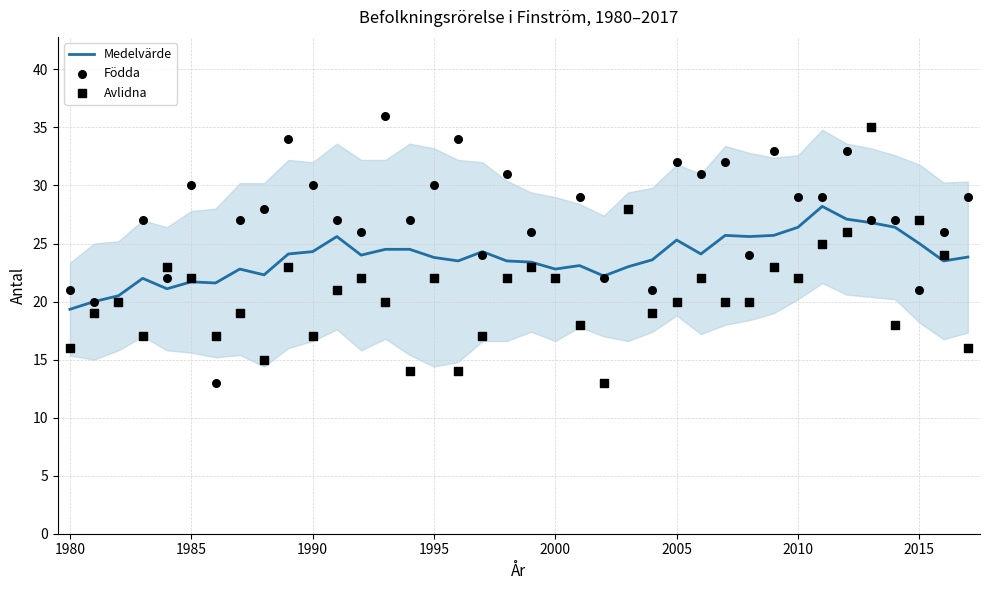

What is the maximum value for Medelvärde?

28.2